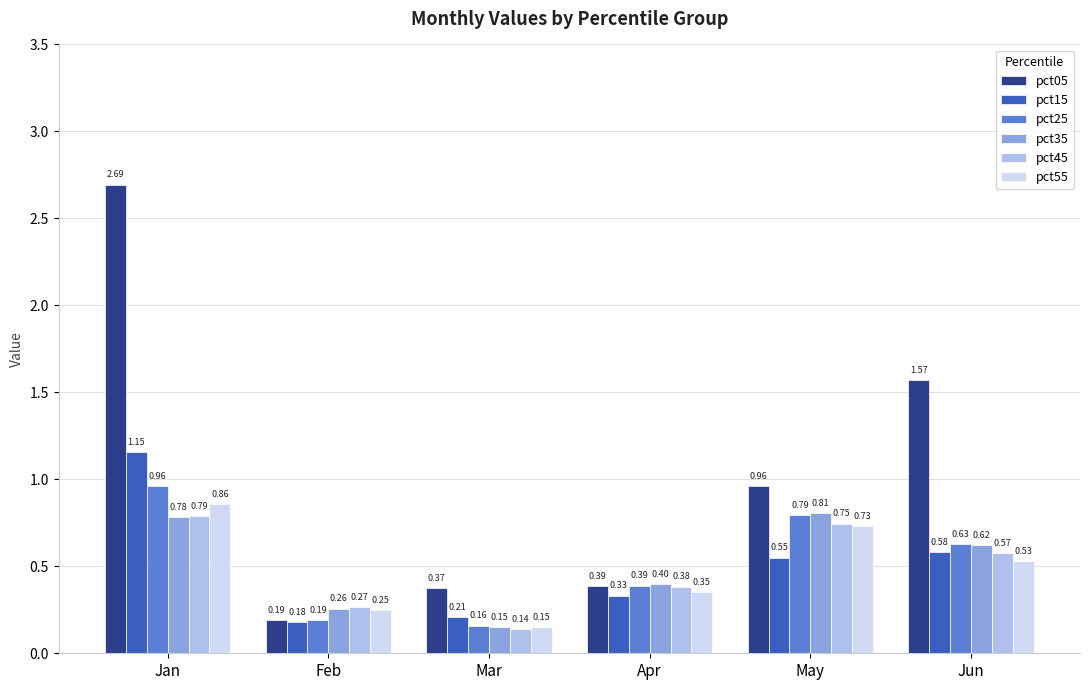

What is the total value across all series at May?

4.6